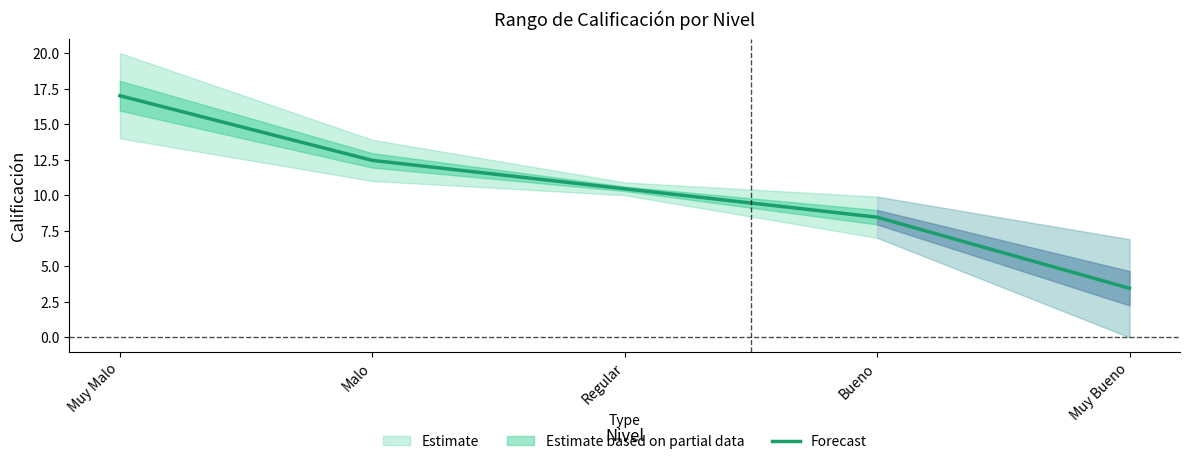

Which has a higher value, Bueno or Malo?

Malo